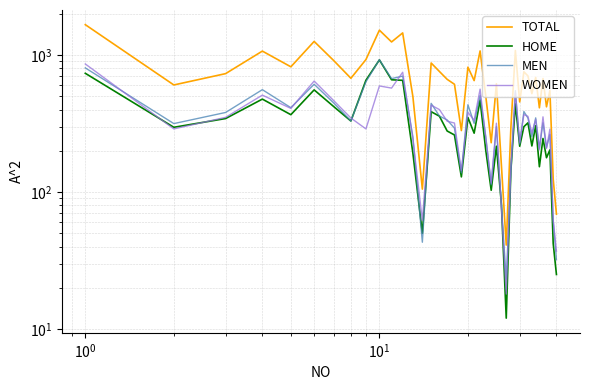

Is it true that HOME equals 689 at 28?

False